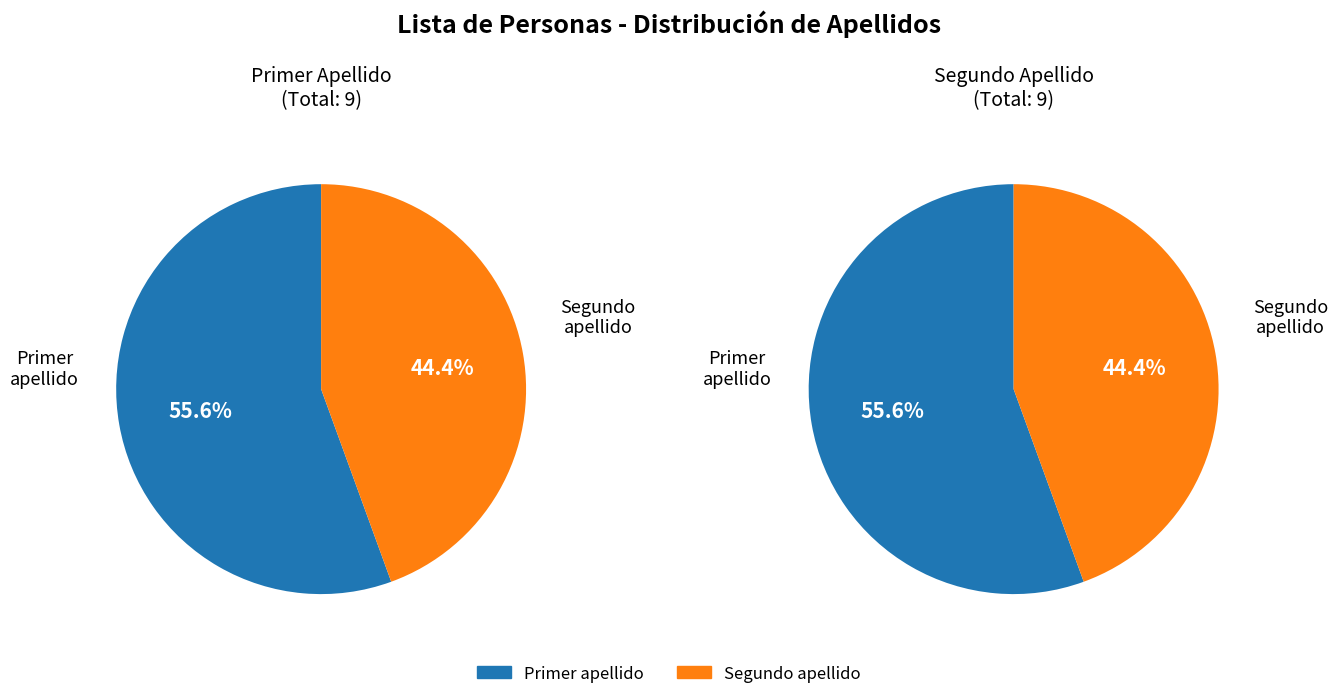

Which category has the biggest portion of the pie?

Primer apellido